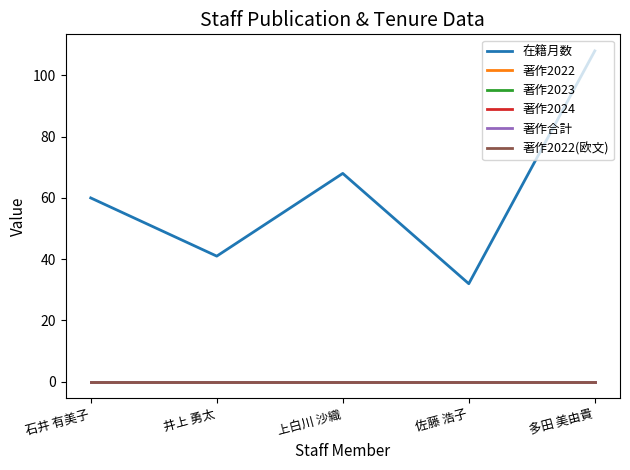

Is this an area chart (filled region under the line)?

No